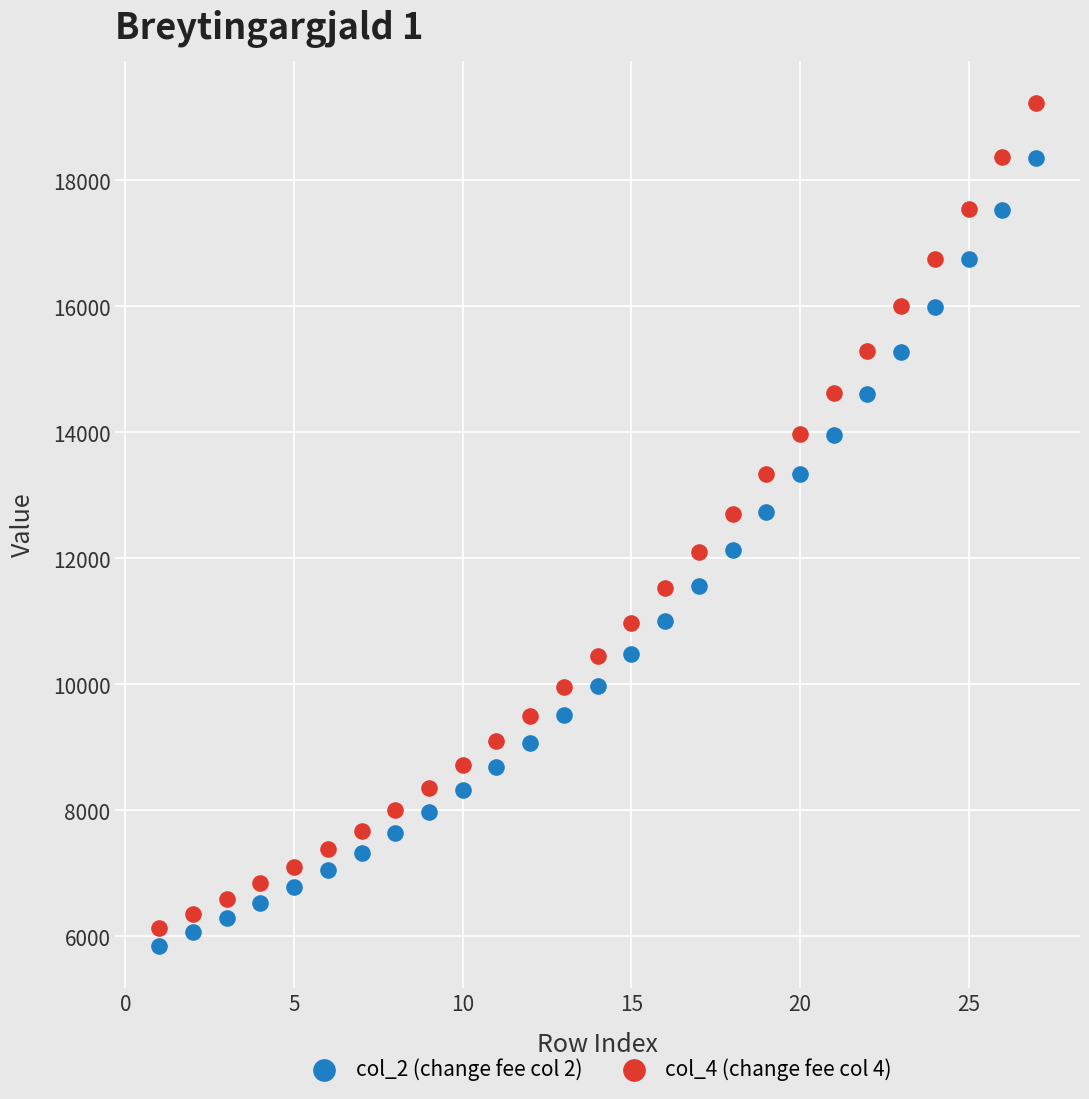

Across all data points, what is the range of X values (max minus min)?

26